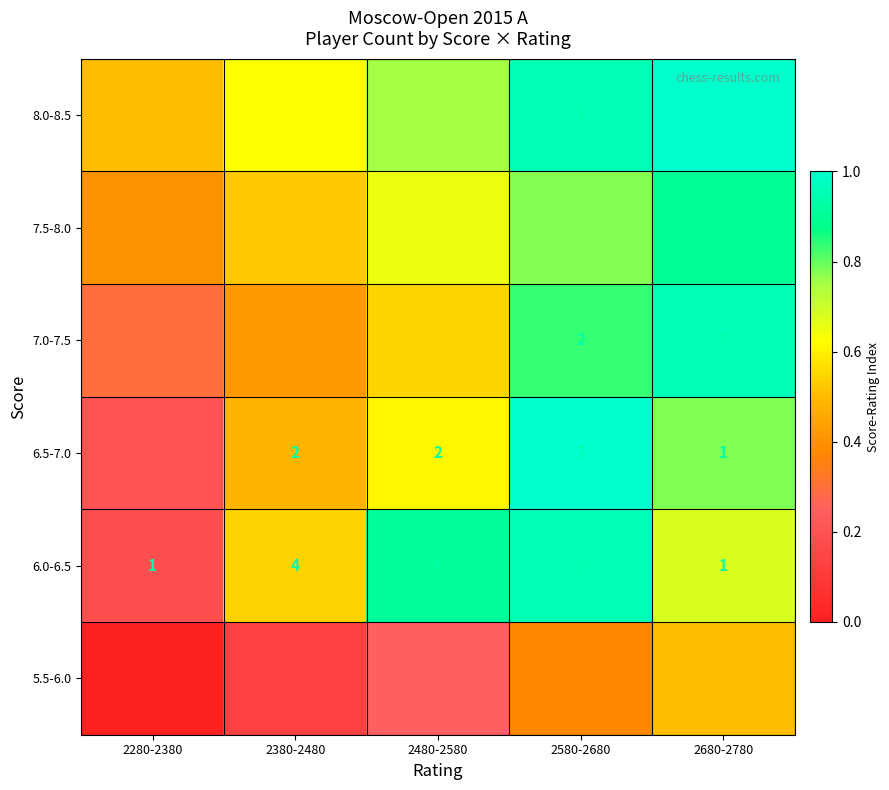

Which label corresponds to the smallest value in the chart?

2280-2380